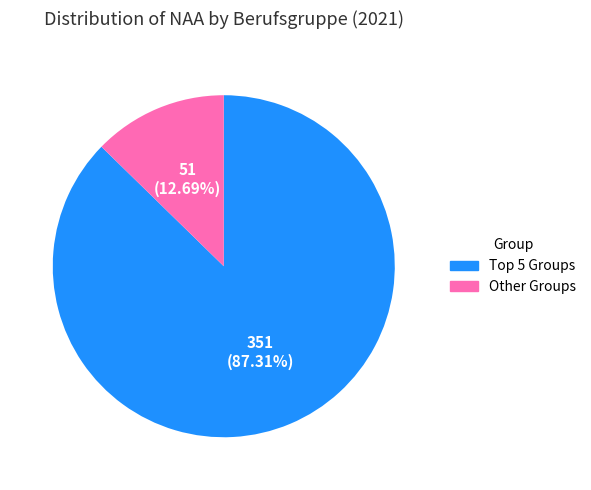

Does any single category account for the majority?

Yes